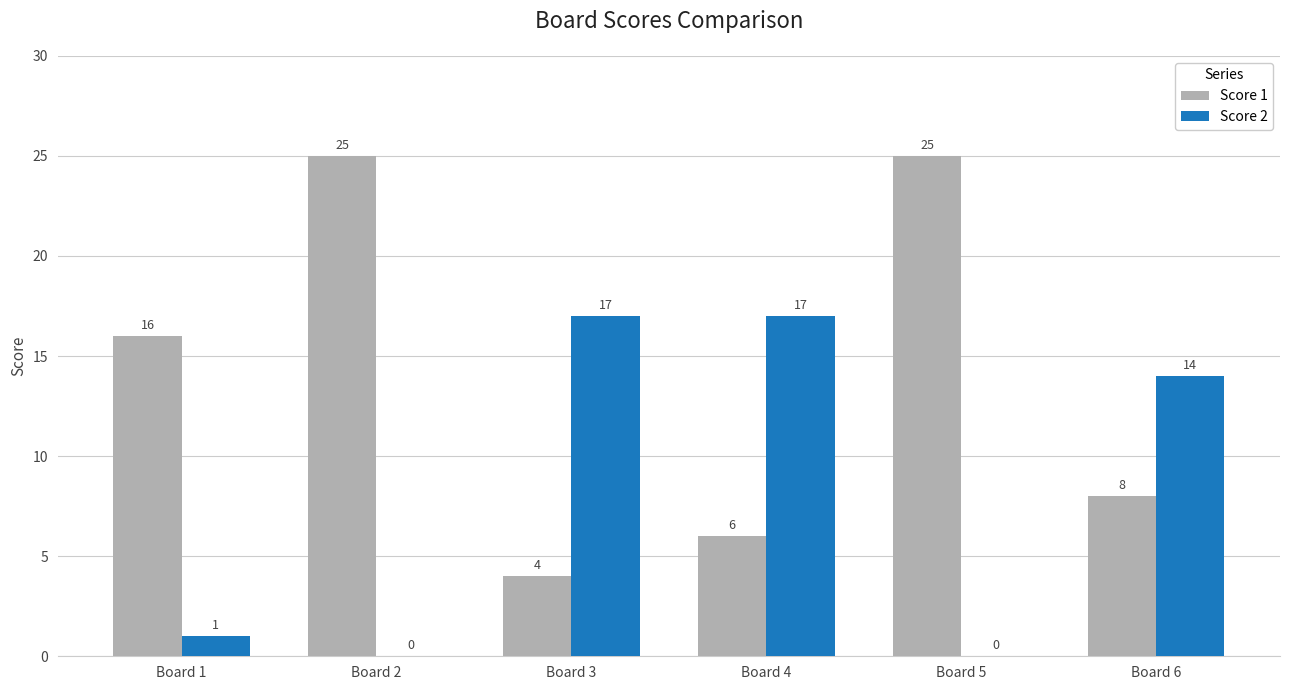

What is the highest value of the Score 2 series?

17